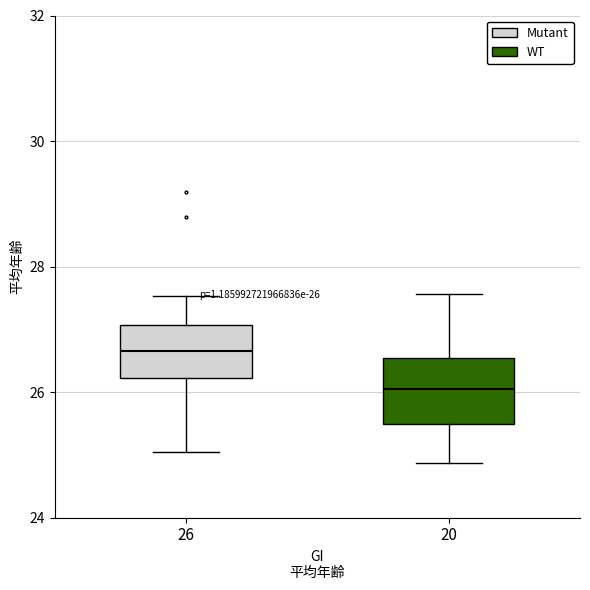

Which box's median line is the lowest?

20